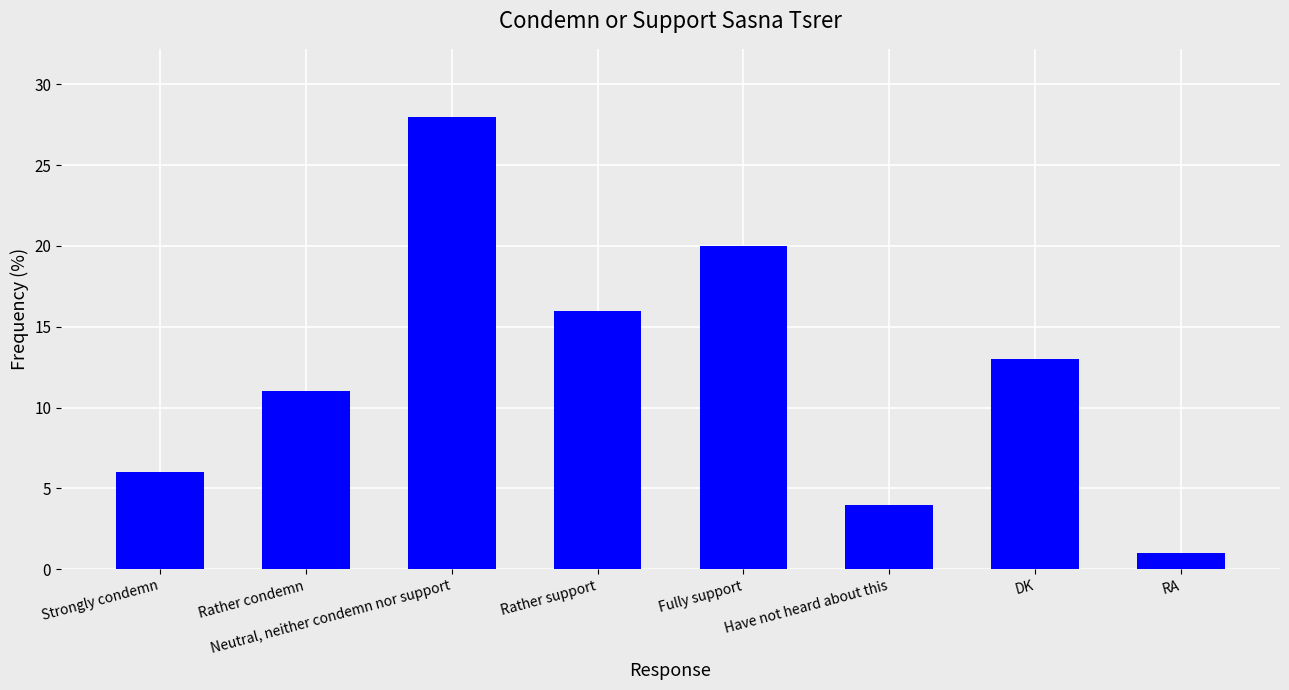

List the labels in order of value, smallest first.

RA, Have not heard about this, Strongly condemn, Rather condemn, DK, Rather support, Fully support, Neutral, neither condemn nor support